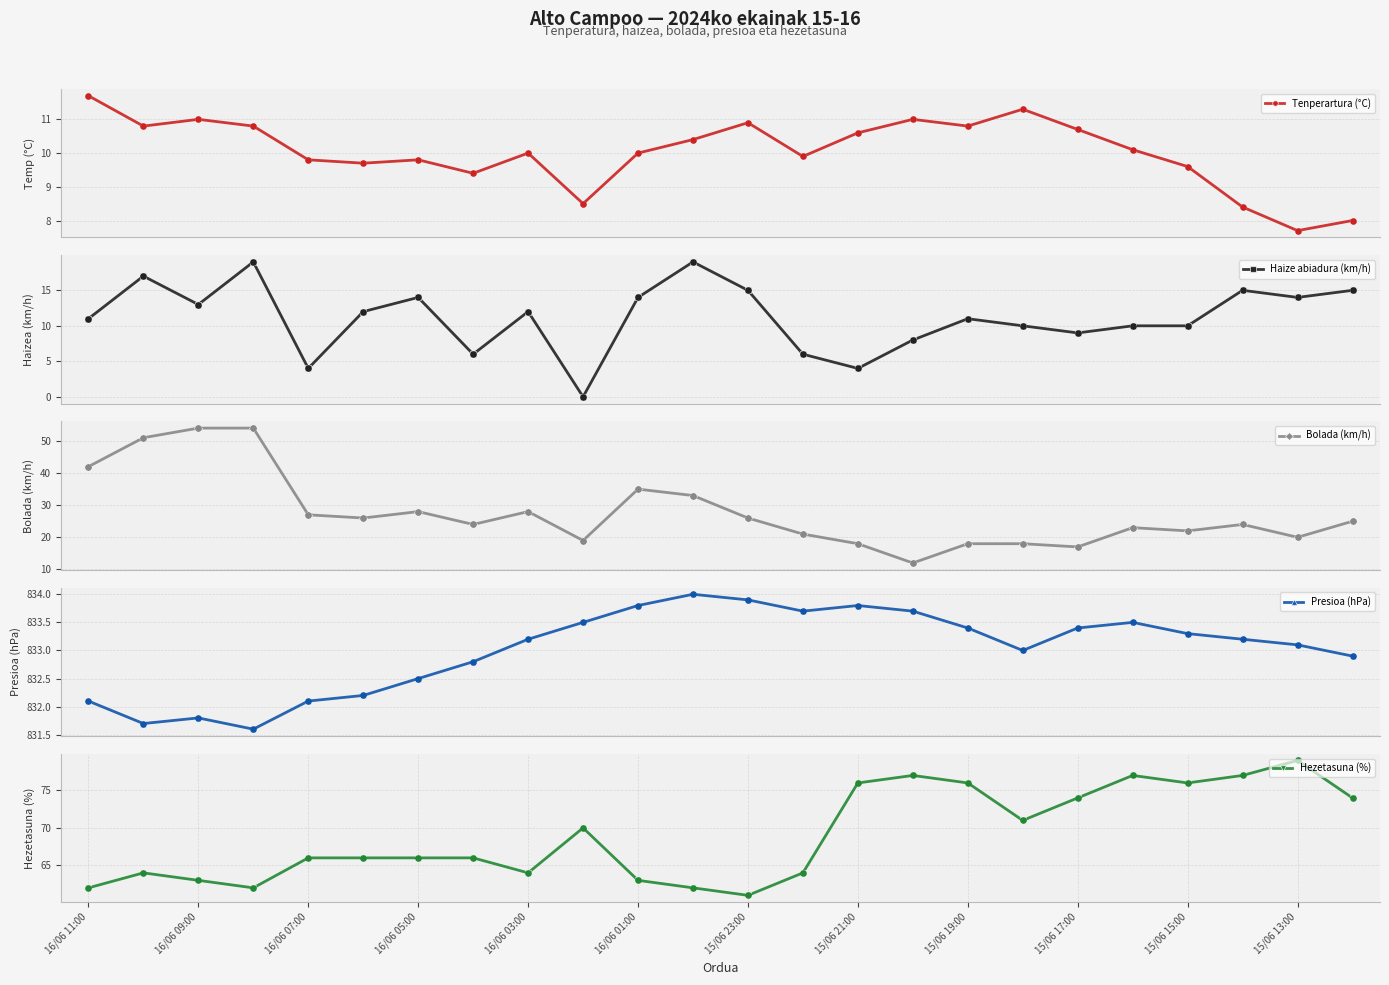

What are all the series names shown in the legend?

Tenperartura (°C), Haize abiadura (km/h), Bolada (km/h), Presioa (hPa), Hezetasuna (%)